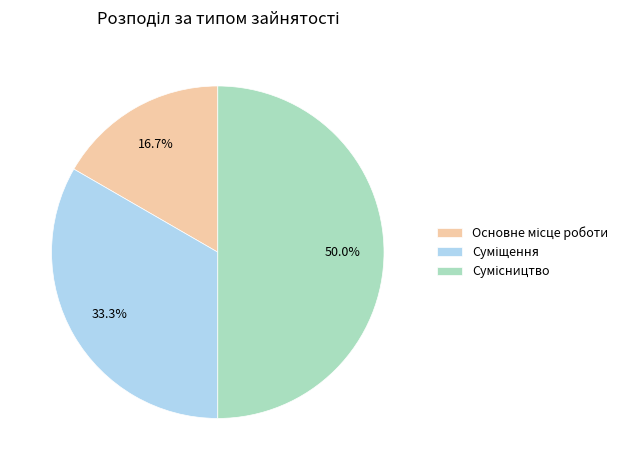

How many slices are in this pie chart?

3